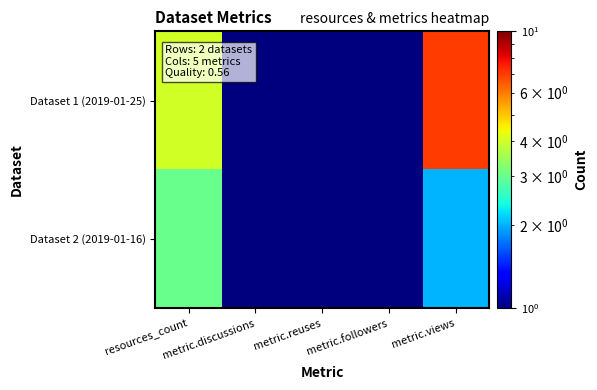

What is the maximum value shown in the chart?

7.0